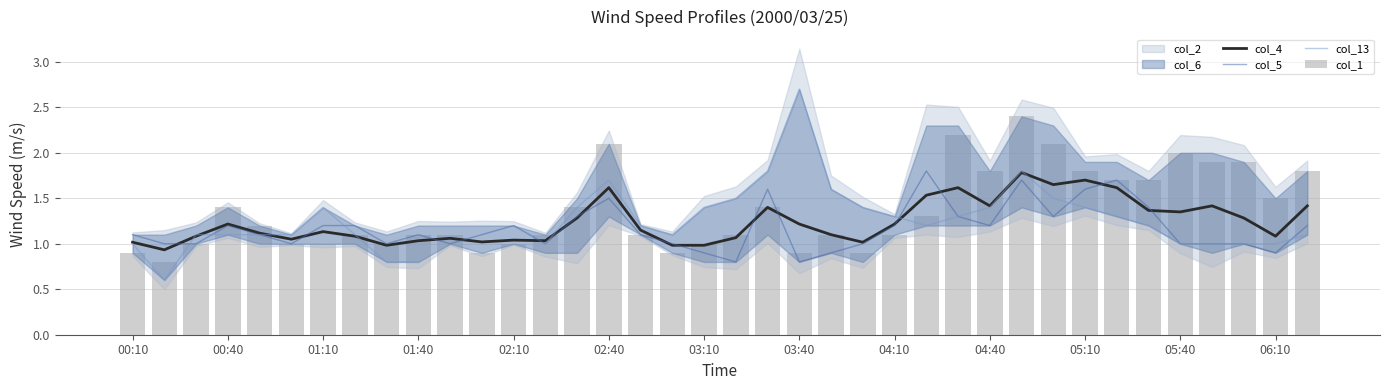

What is the lowest value of the col_4 series?

0.9